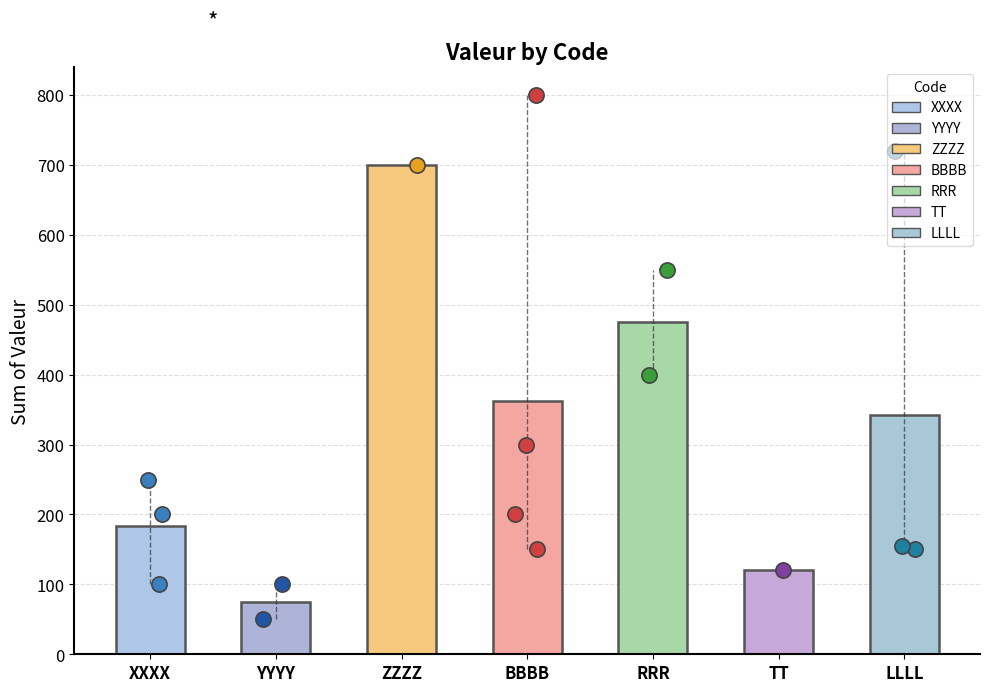

Which has a higher value, XXXX or ZZZZ?

ZZZZ